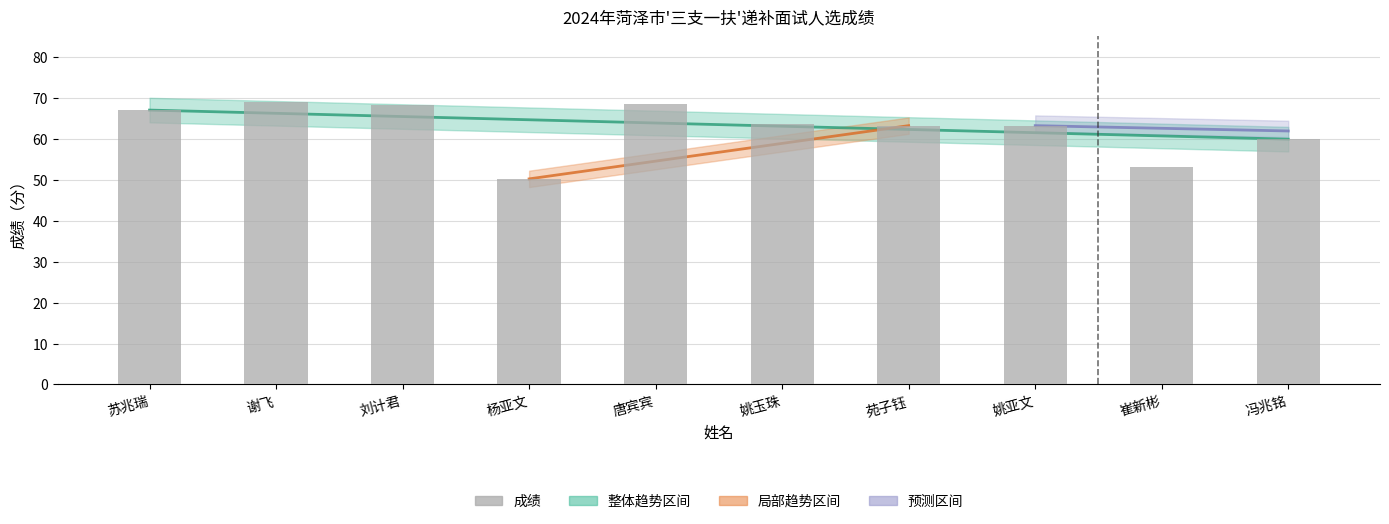

What is the difference between the second highest and minimum values?

18.3